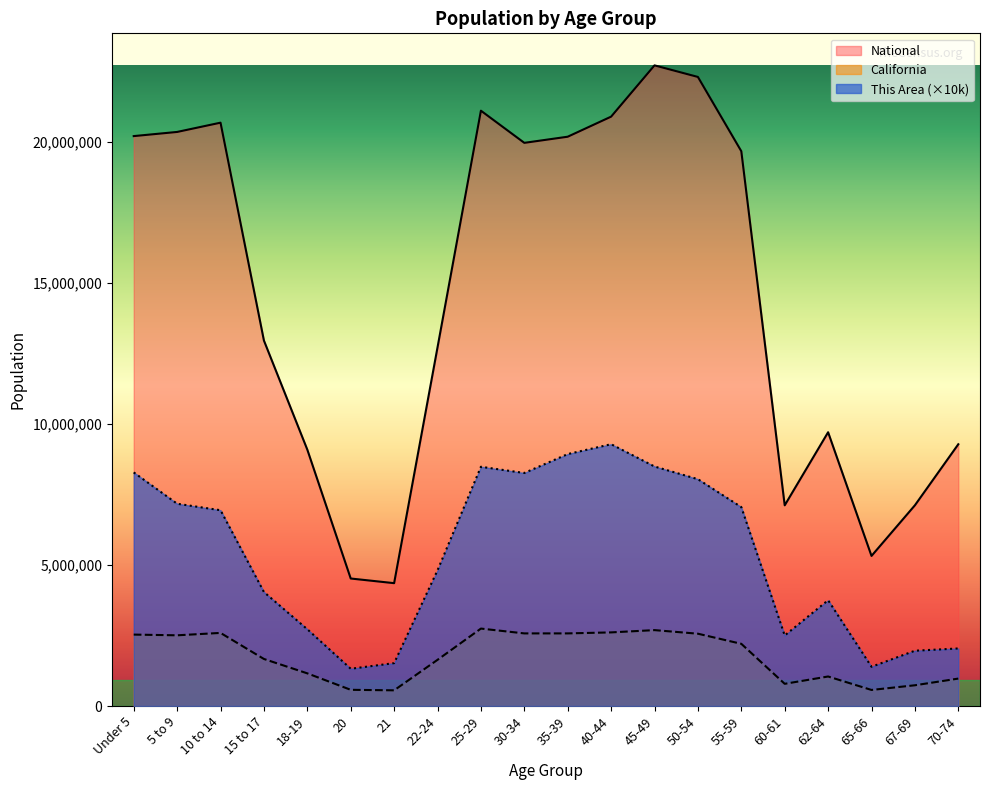

How many series are shown in this chart?

3